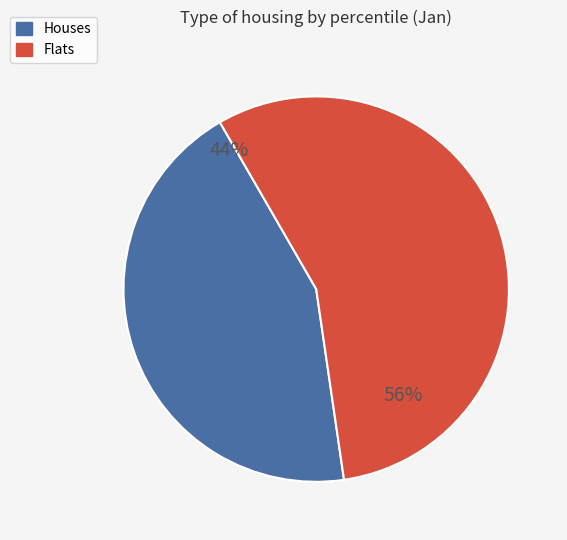

To the nearest percent, what is the difference between the largest and smallest slice percentages?

12%